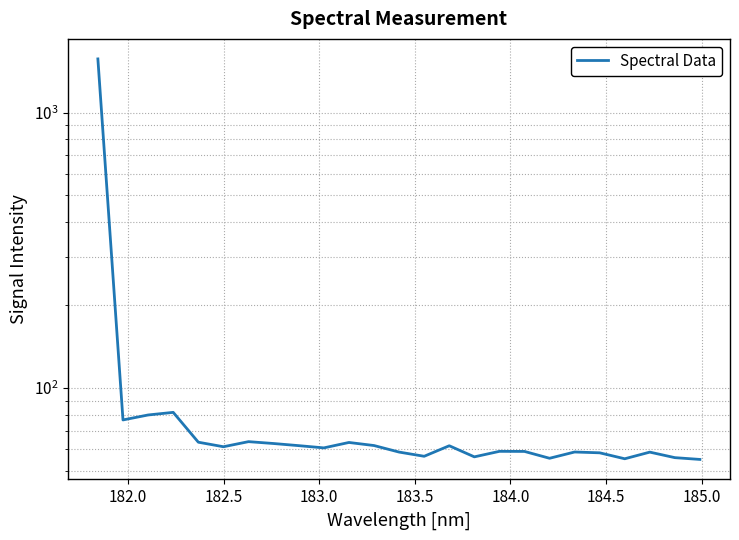

What is the average value?

122.0